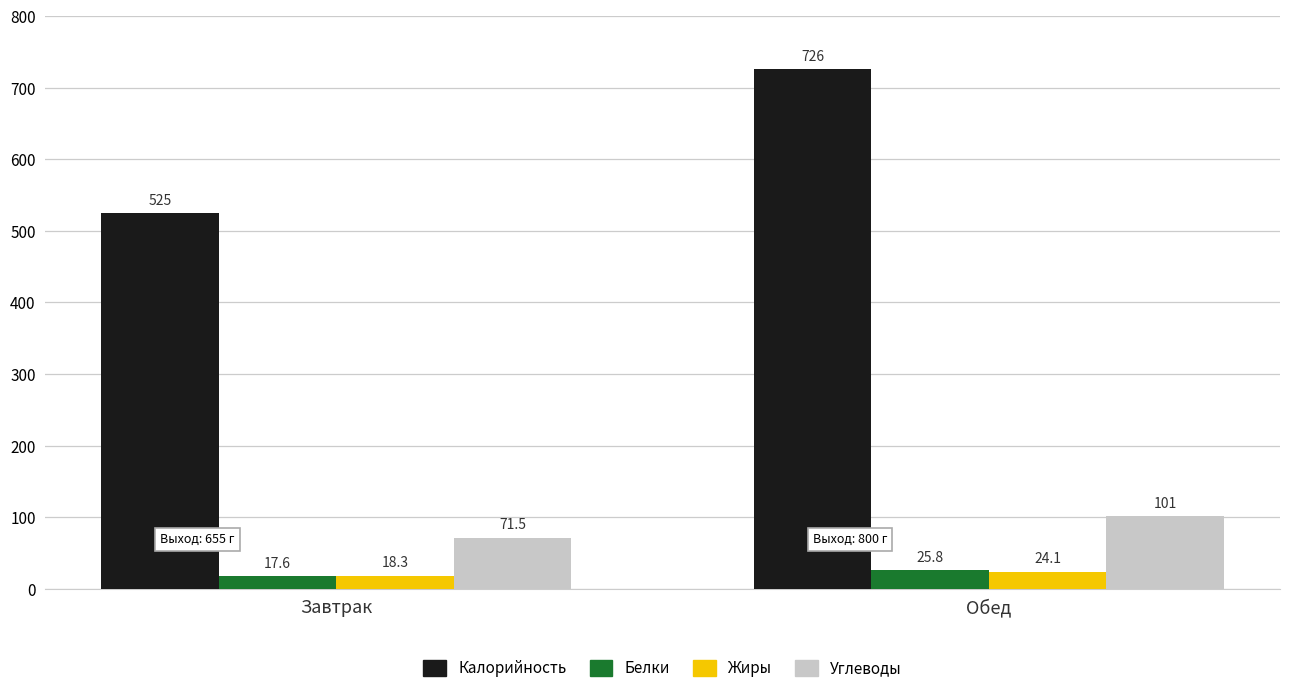

What are all the series names shown in the legend?

Калорийность, Белки, Жиры, Углеводы